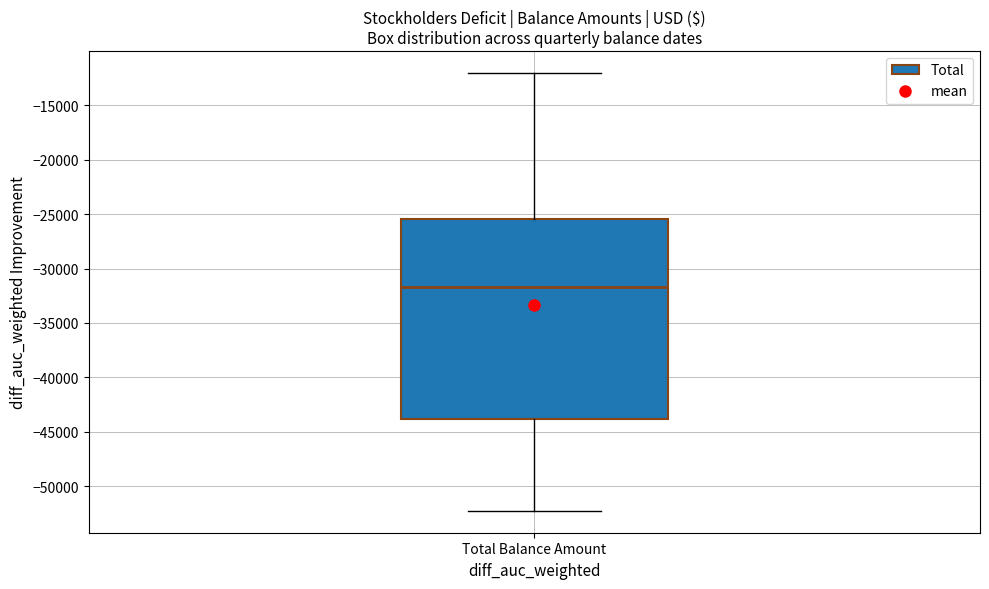

Read this box plot against the y-axis: the position of the median line, the range covered by the box, and the ends of both whiskers. The values are not printed on the chart, so give them approximately, as read against the axis.

median -31500, box -44000 to -25500, whiskers -52000 to -12000